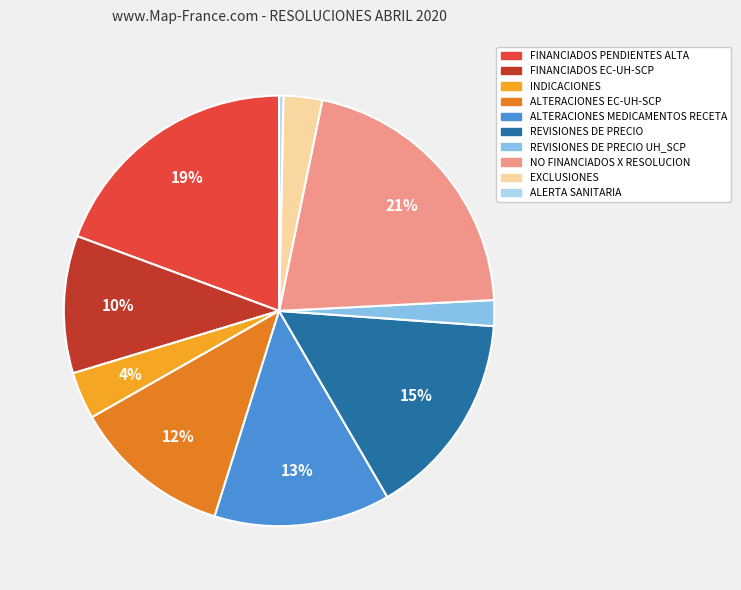

Count the number of slices in the pie.

10